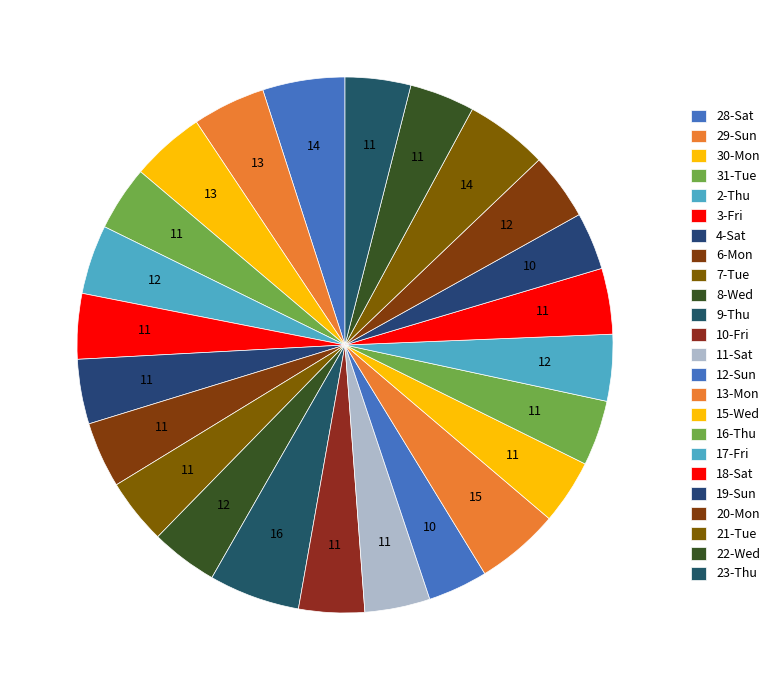

True or false: 21-Tue accounts for 5% of the total.

True